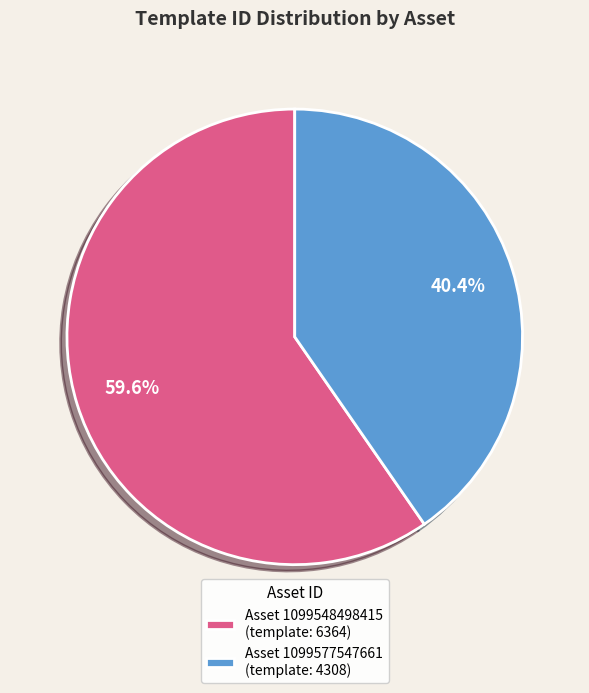

Which has a higher value, Asset 1099577547661 (template: 4308) or Asset 1099548498415 (template: 6364)?

Asset 1099548498415 (template: 6364)